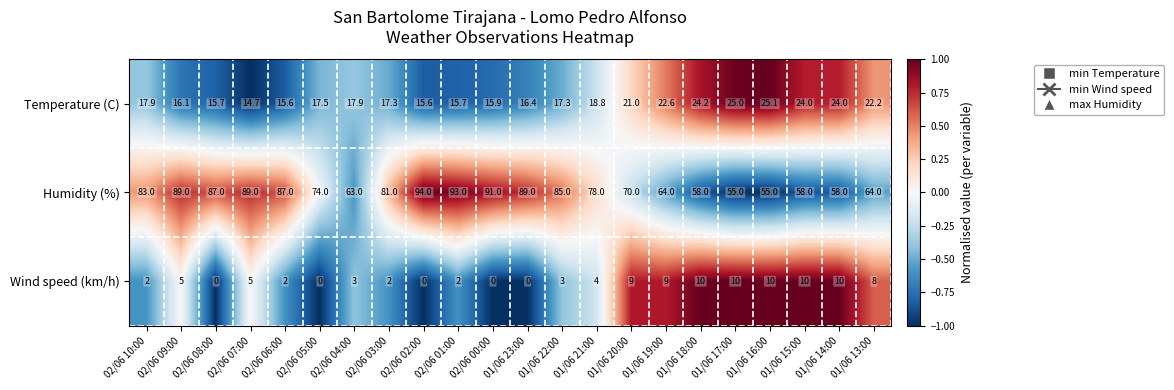

Is it true that Temperature (C) equals 27.4 at 01/06 22:00?

False